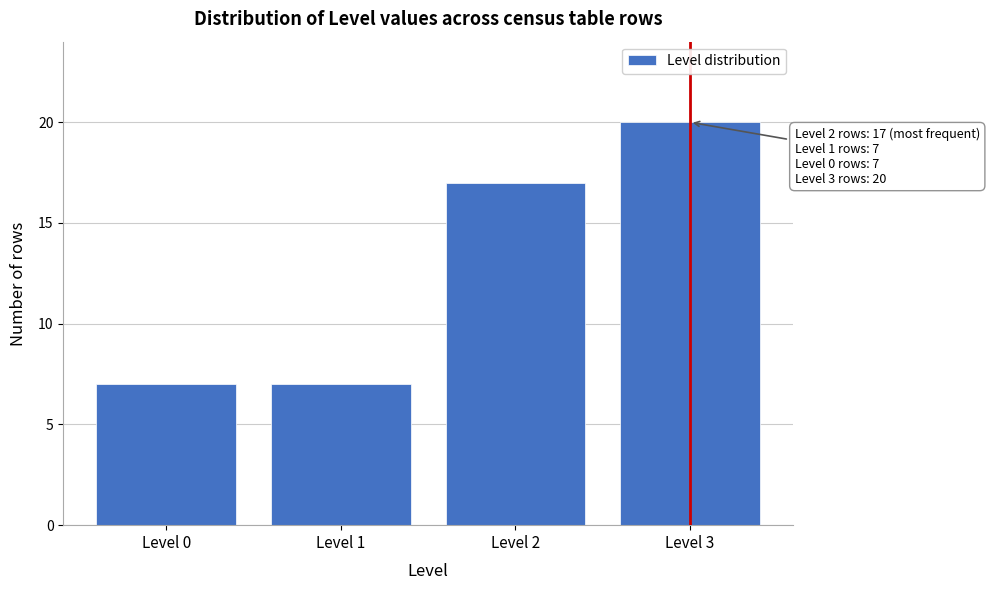

Reading left to right, extract all data points from this chart.

7	7	17	20